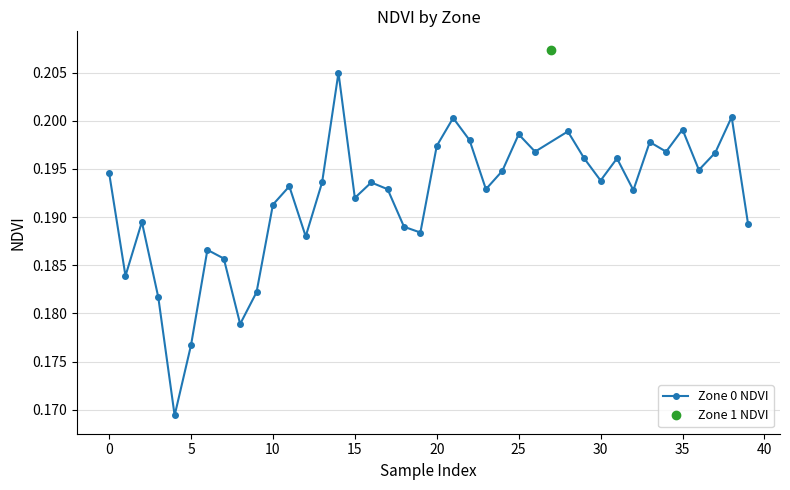

Count the Zone 0 NDVI values in the range 0 to 1.

39